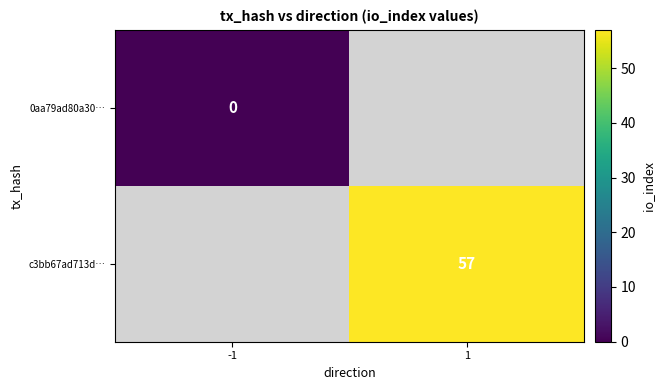

The value of c3bb67ad713d… at 1 is 57. True or false?

True